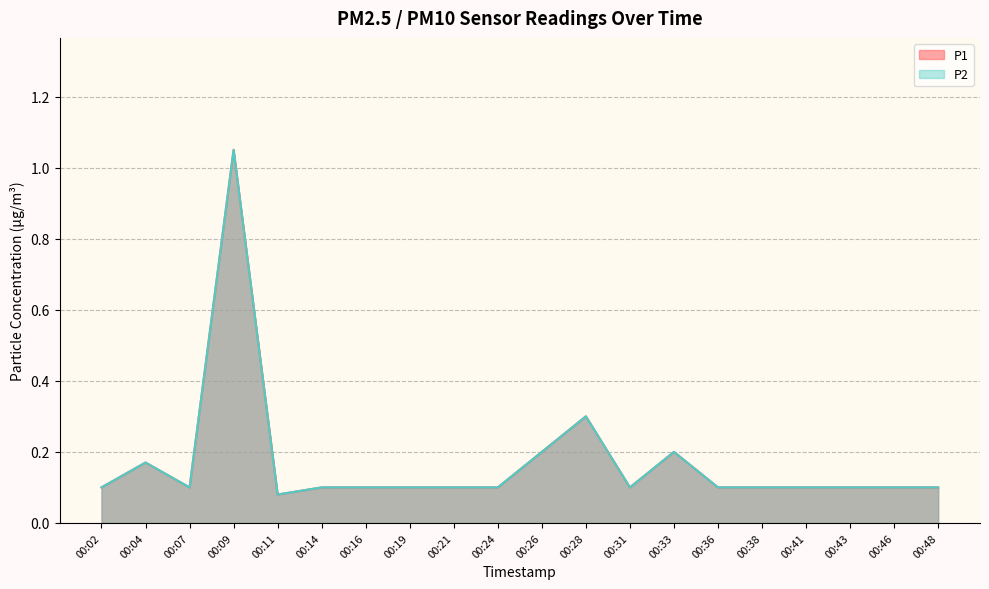

Where is the first local minimum for P1?

00:07